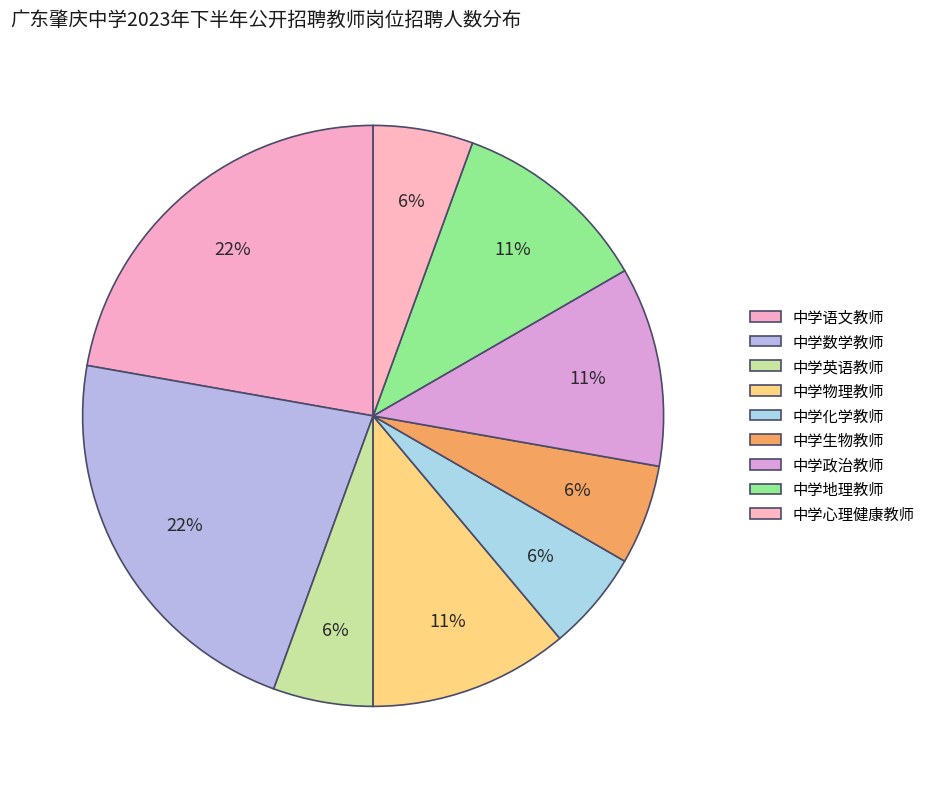

To the nearest percent, what is the average slice percentage?

11%